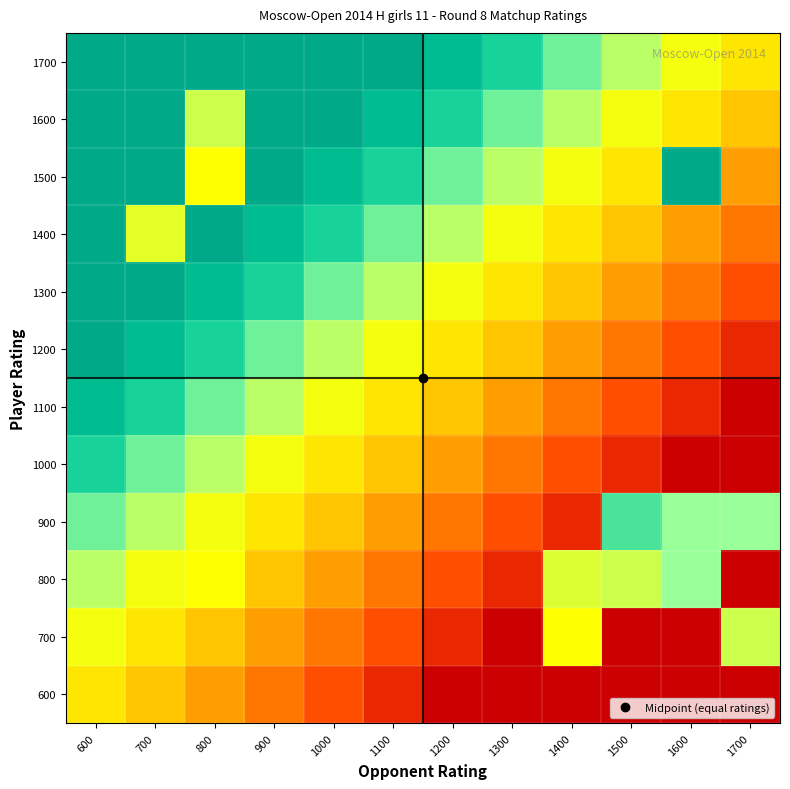

Reading left to right, extract all data points from this chart.

600: 600=0.5	700=0.4	800=0.3	900=0.2	1000=0.2	1100=0.1	1200=0.0	1300=0.0	1400=0.0	1500=0.0	1600=0.0	1700=0.0
700: 600=0.6	700=0.5	800=0.4	900=0.3	1000=0.2	1100=0.2	1200=0.1	1300=0.0	1400=0.6	1500=0.0	1600=0.0	1700=0.6
800: 600=0.7	700=0.6	800=0.6	900=0.4	1000=0.3	1100=0.2	1200=0.2	1300=0.1	1400=0.6	1500=0.6	1600=0.7	1700=0.0
900: 600=0.8	700=0.7	800=0.6	900=0.5	1000=0.4	1100=0.3	1200=0.2	1300=0.2	1400=0.1	1500=0.8	1600=0.7	1700=0.7
1000: 600=0.8	700=0.8	800=0.7	900=0.6	1000=0.5	1100=0.4	1200=0.3	1300=0.2	1400=0.2	1500=0.1	1600=0.0	1700=0.0
1100: 600=0.9	700=0.8	800=0.8	900=0.7	1000=0.6	1100=0.5	1200=0.4	1300=0.3	1400=0.2	1500=0.2	1600=0.1	1700=0.0
1200: 600=1.0	700=0.9	800=0.8	900=0.8	1000=0.7	1100=0.6	1200=0.5	1300=0.4	1400=0.3	1500=0.2	1600=0.2	1700=0.1
1300: 600=1.0	700=1.0	800=0.9	900=0.8	1000=0.8	1100=0.7	1200=0.6	1300=0.5	1400=0.4	1500=0.3	1600=0.2	1700=0.2
1400: 600=1.0	700=0.6	800=1.0	900=0.9	1000=0.8	1100=0.8	1200=0.7	1300=0.6	1400=0.5	1500=0.4	1600=0.3	1700=0.2
1500: 600=1.0	700=1.0	800=0.6	900=1.0	1000=0.9	1100=0.8	1200=0.8	1300=0.7	1400=0.6	1500=0.5	1600=1.0	1700=0.3
1600: 600=1.0	700=1.0	800=0.6	900=1.0	1000=1.0	1100=0.9	1200=0.8	1300=0.8	1400=0.7	1500=0.6	1600=0.5	1700=0.4
1700: 600=1.0	700=1.0	800=1.0	900=1.0	1000=1.0	1100=1.0	1200=0.9	1300=0.8	1400=0.8	1500=0.7	1600=0.6	1700=0.5